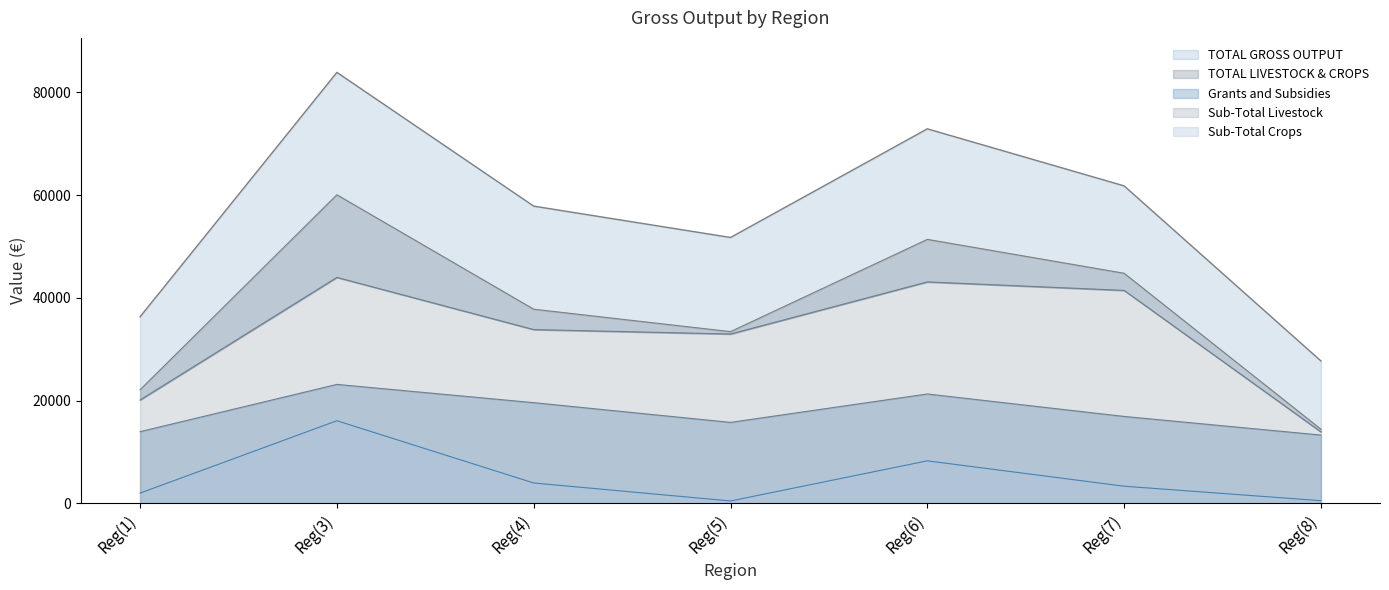

Does the chart have visible grid lines?

No